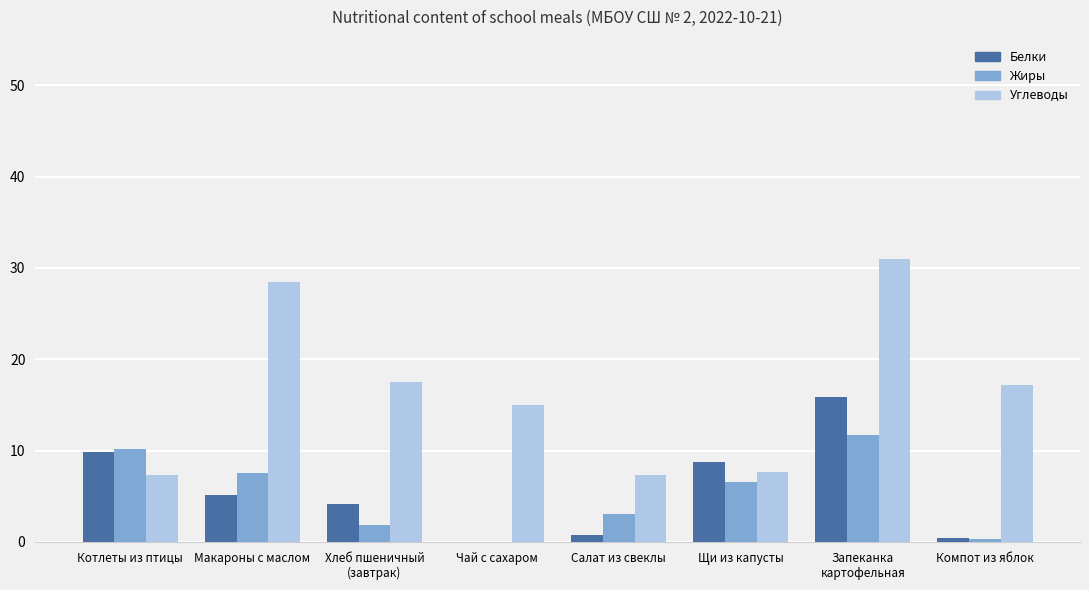

True or false: Жиры has a value of 10.2 at Котлеты из птицы.

True